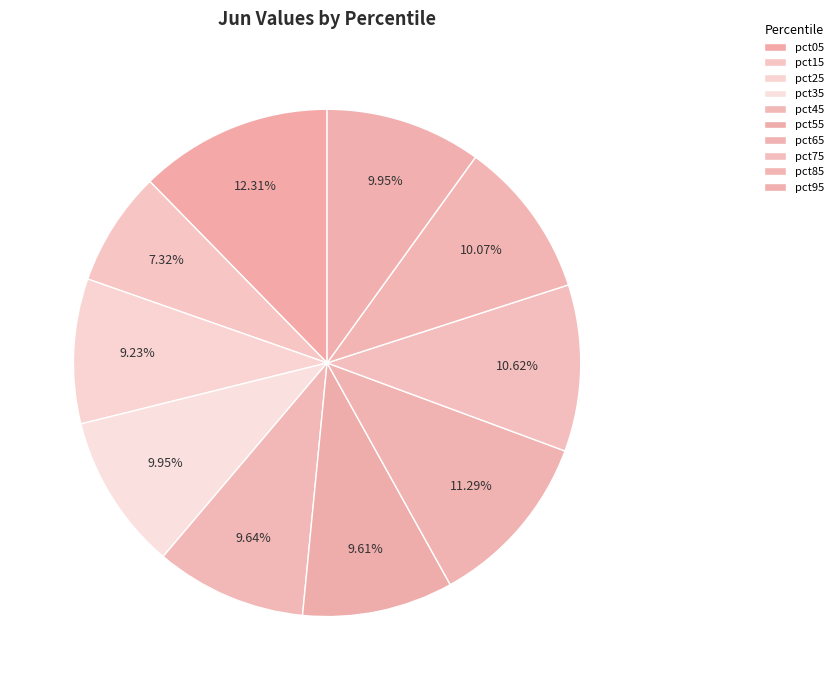

What percentage do pct15 and pct85 together represent?

17.4%